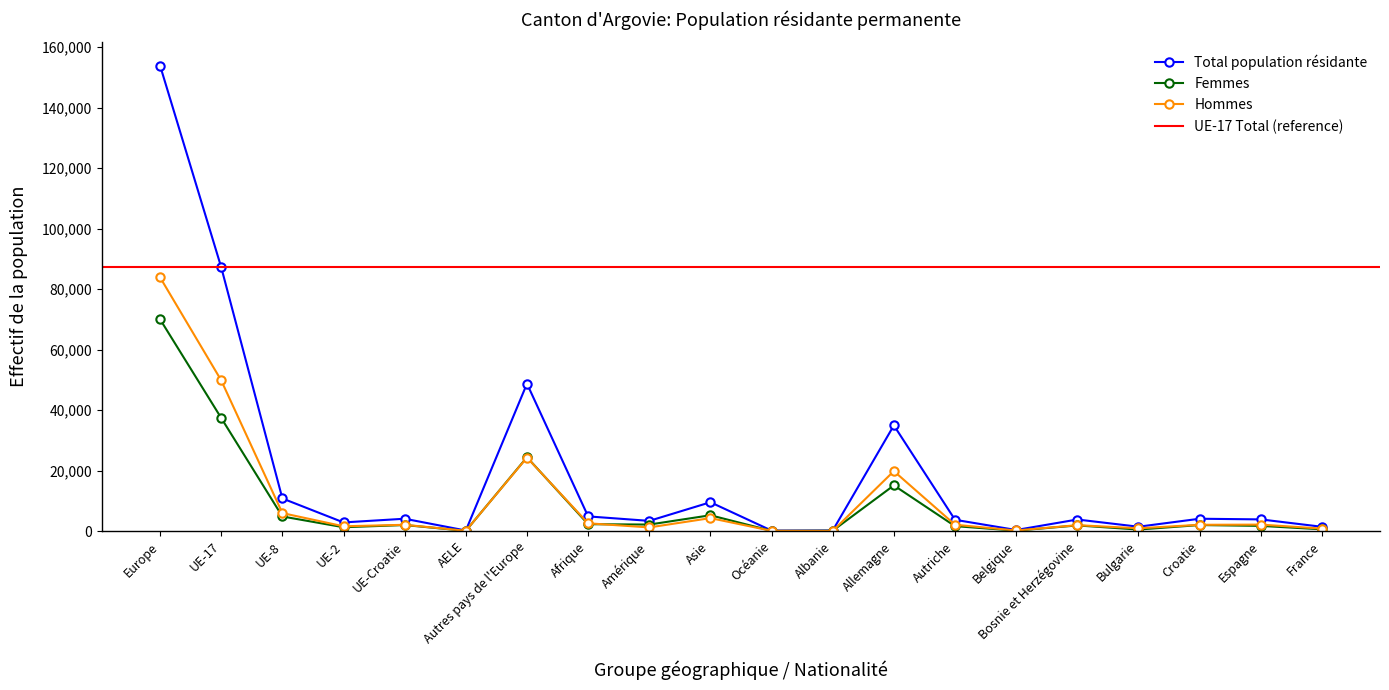

True or false: Total population résidante has a value of 3382 at Amérique.

True